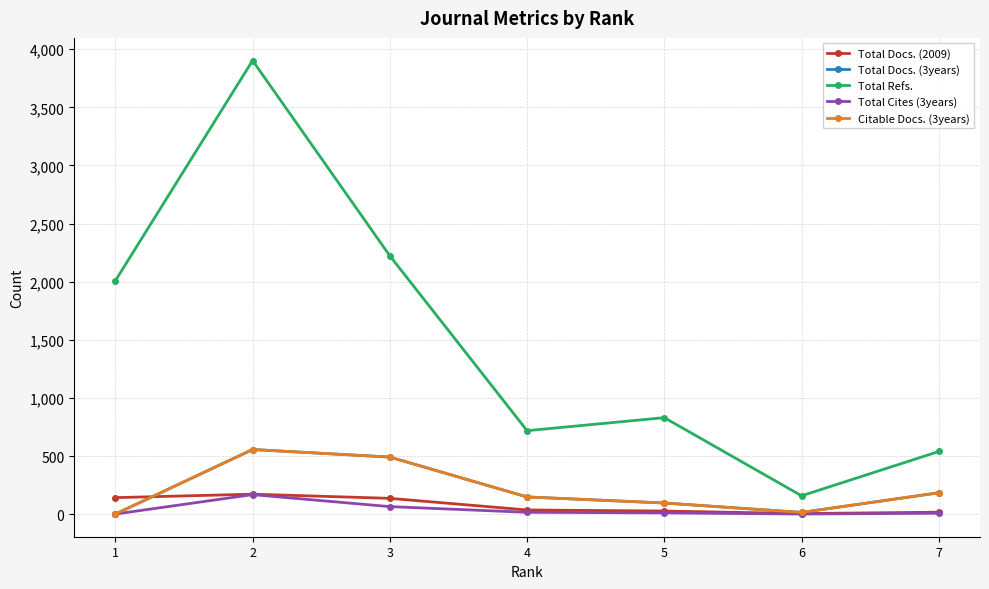

Is this an area chart (filled region under the line)?

No